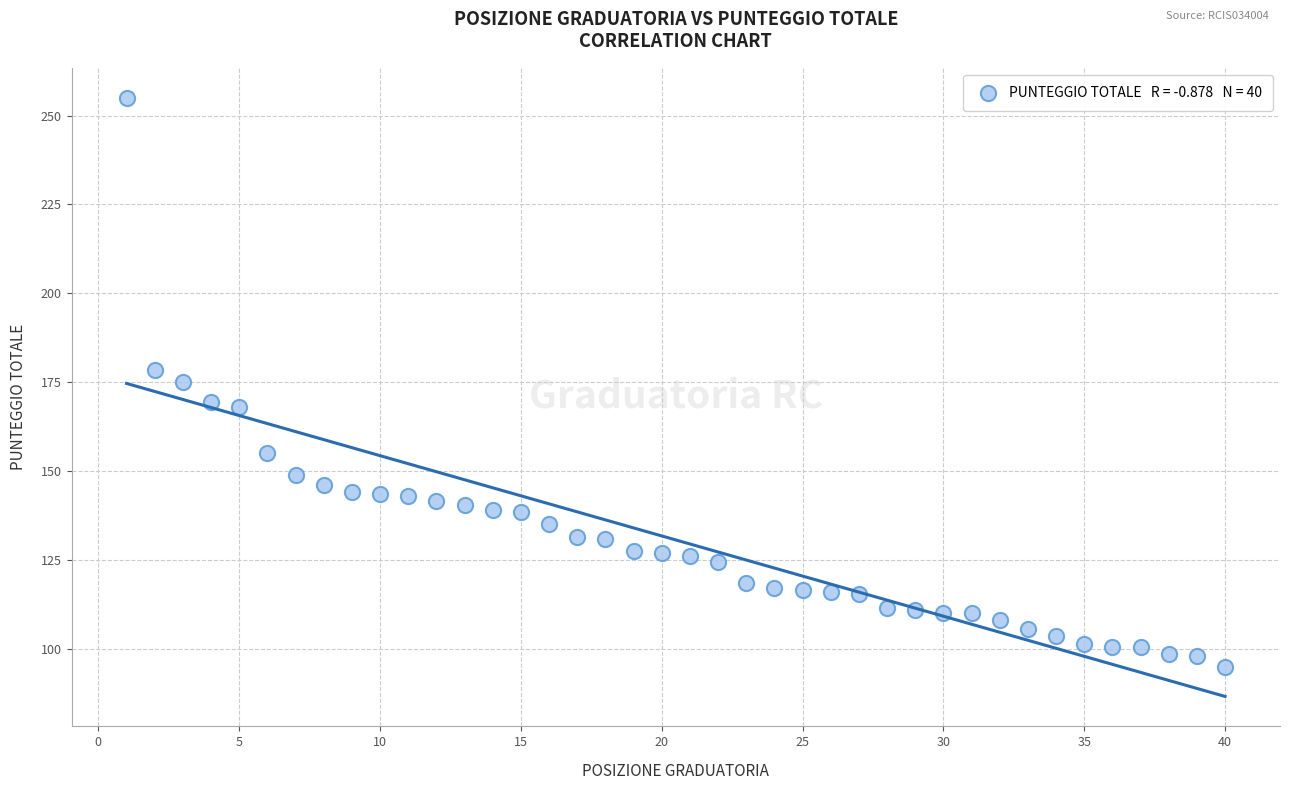

What is the range of Y values (max minus min)?

160.0